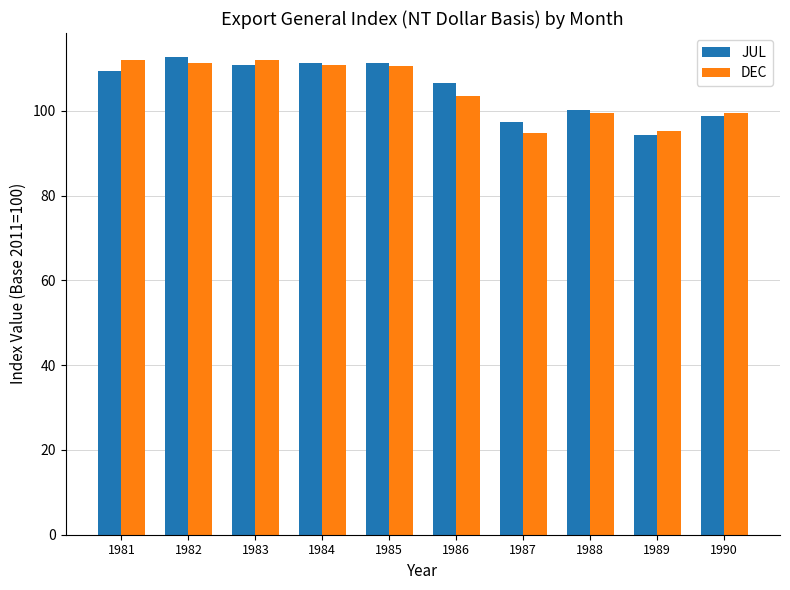

The DEC series shows 111.2 at 1982. True or false?

True